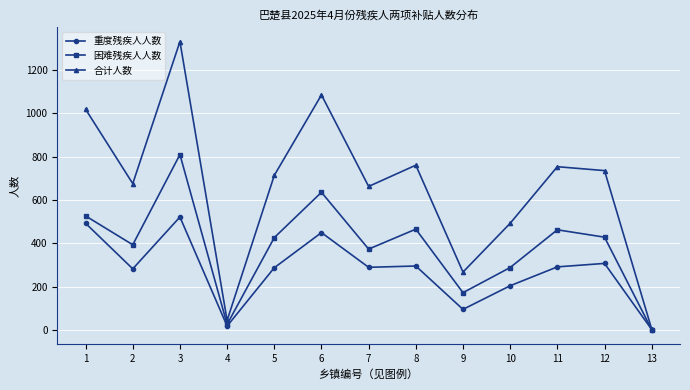

What is the value of the 合计人数 point at the 7th from the left?

662